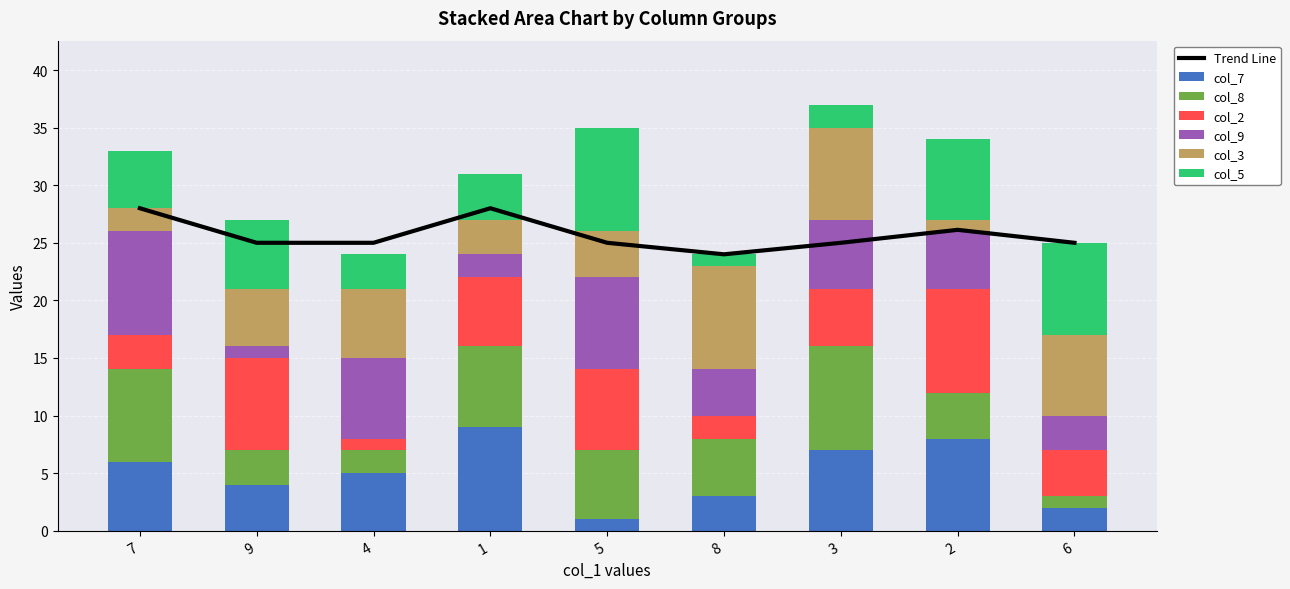

Rank the categories by col_9 value from lowest to highest.

9, 1, 6, 8, 2, 3, 4, 5, 7